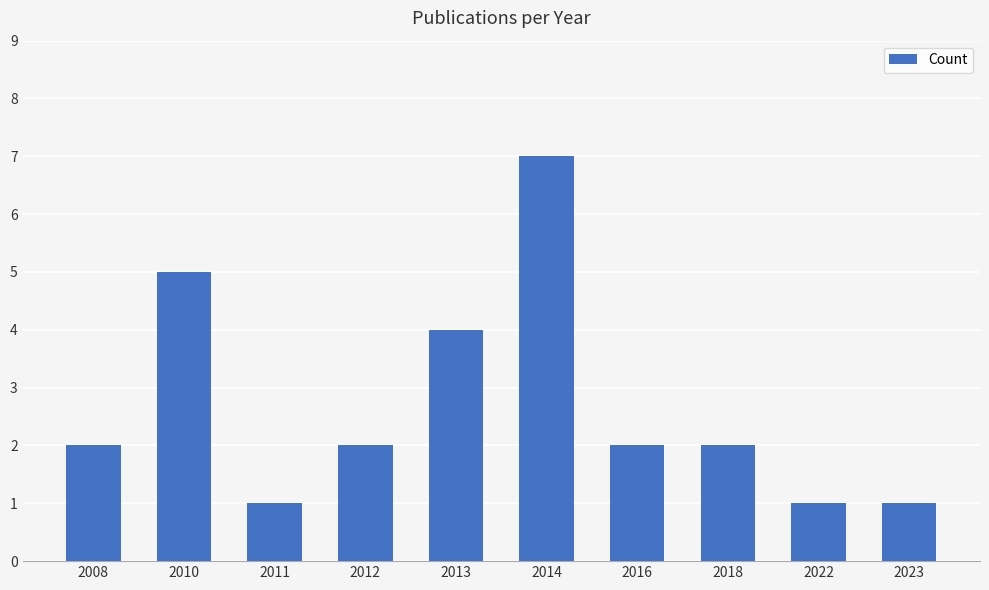

What is the change in value from 2012 to 2023?

-1